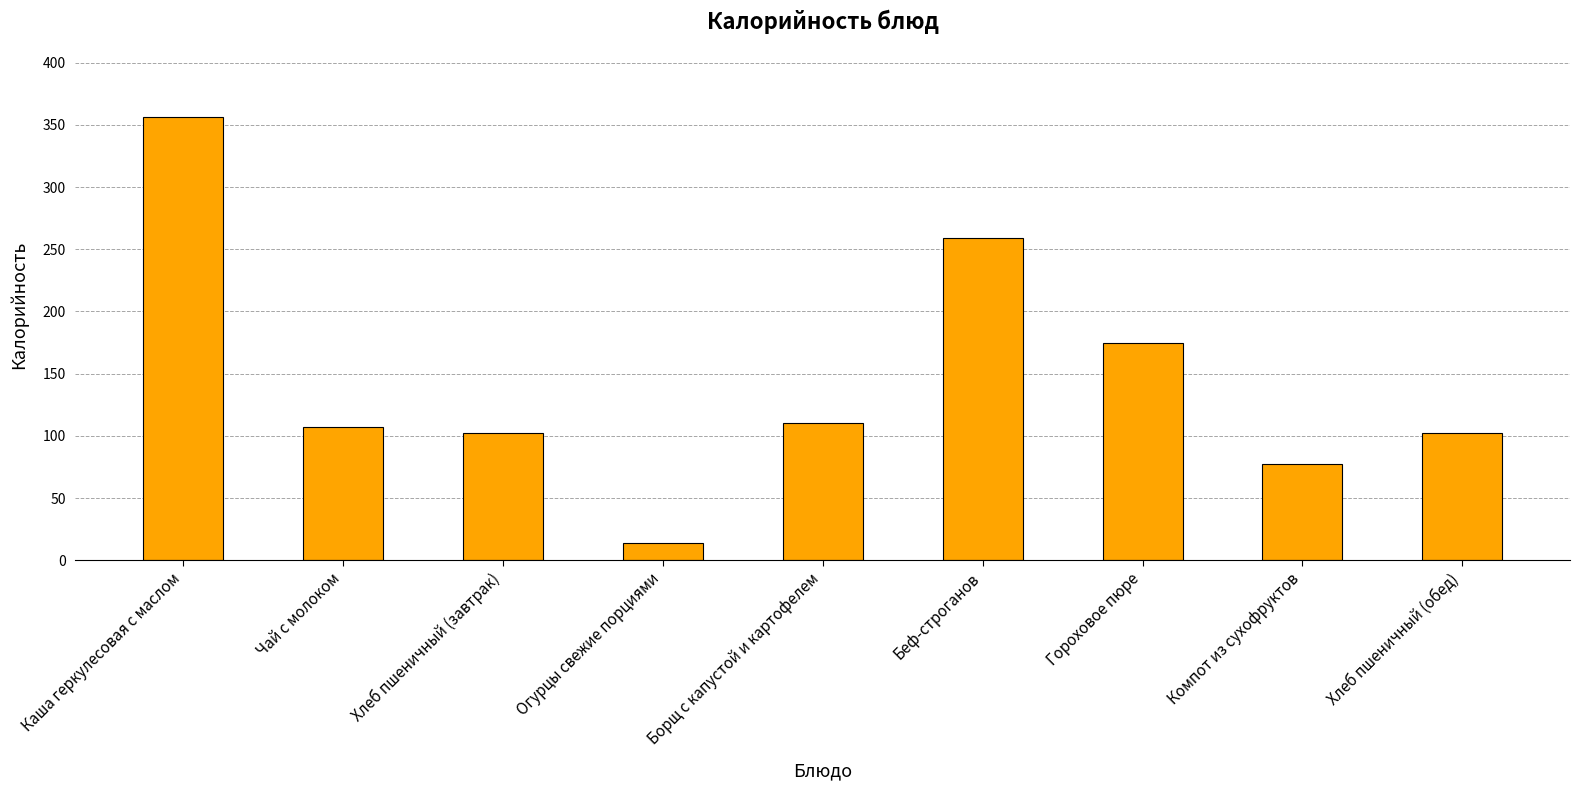

Reading right to left, extract all data points from this chart.

102.0	77.0	175.0	259.0	110.0	14.0	102.0	107.0	356.6